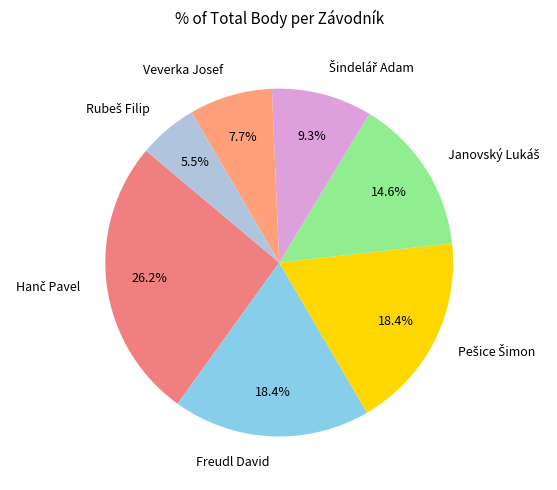

Is there any slice that represents more than half of the pie?

No